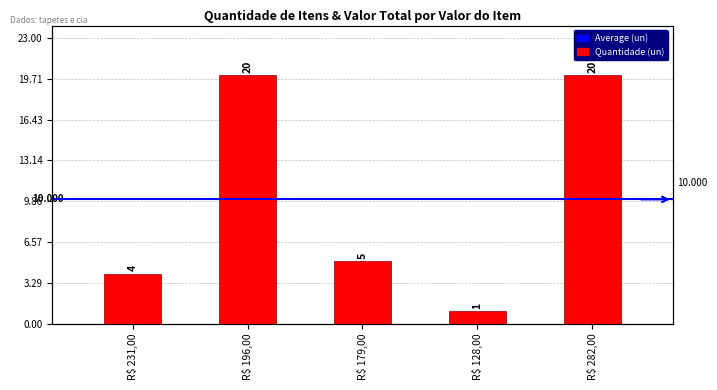

The value at R$ 231,00 is 1. True or false?

False